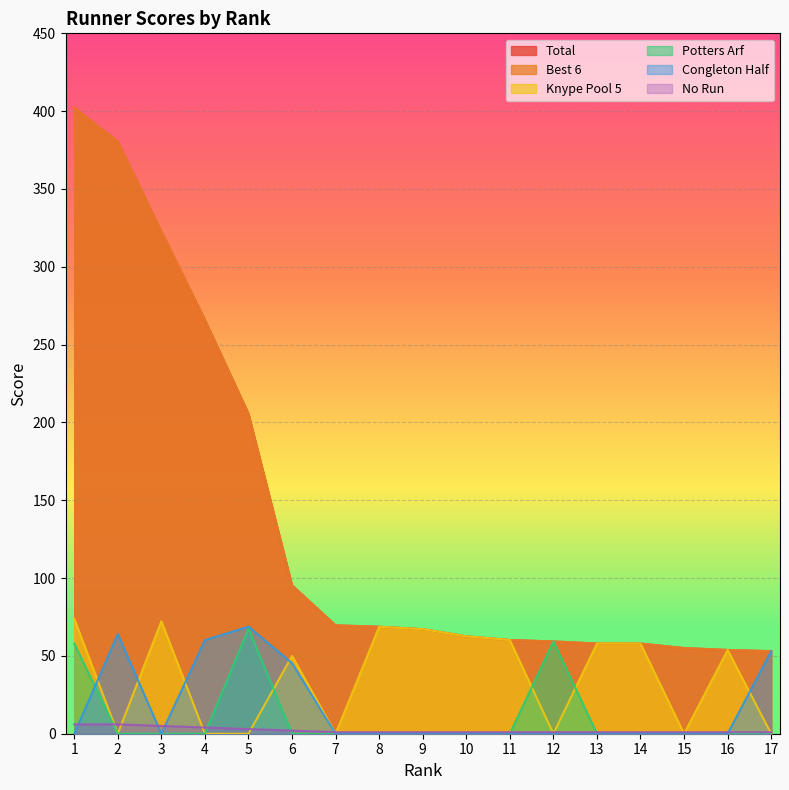

The No Run series shows 0.5 at 11. True or false?

False